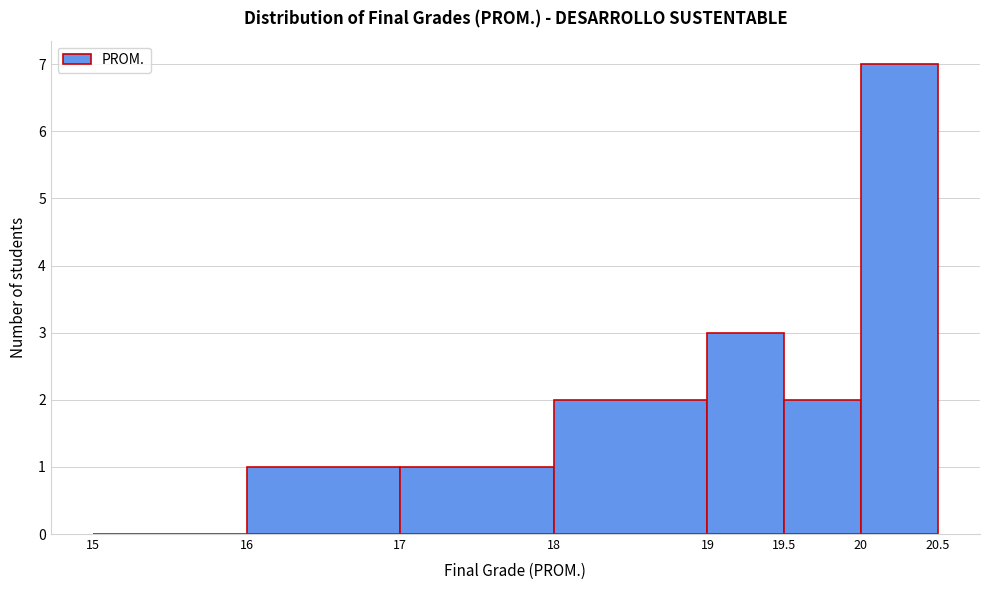

How tall is the bar that spans 16 to 17 on the x-axis? The values are not printed on the chart, so give them approximately, as read against the axis.

1